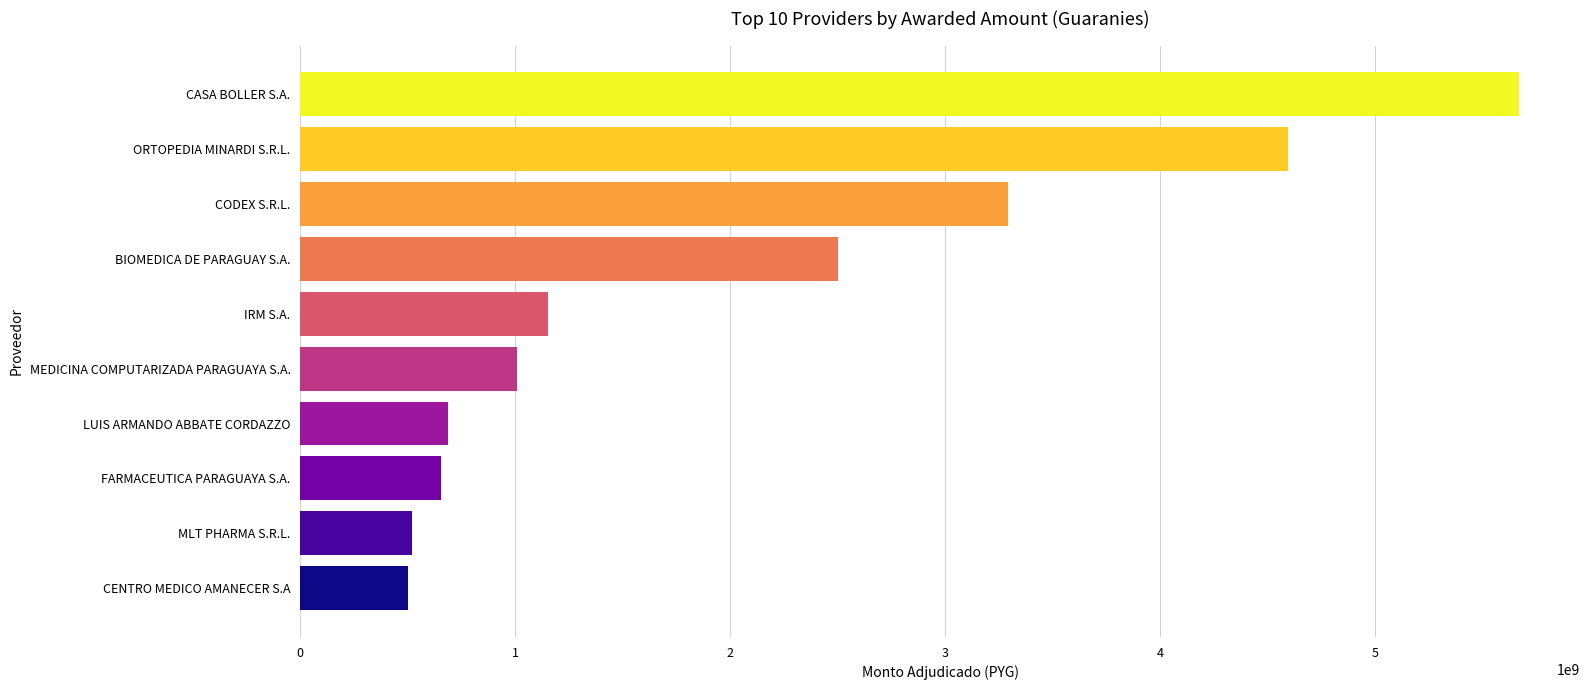

Which has a higher value, BIOMEDICA DE PARAGUAY S.A. or CENTRO MEDICO AMANECER S.A?

BIOMEDICA DE PARAGUAY S.A.